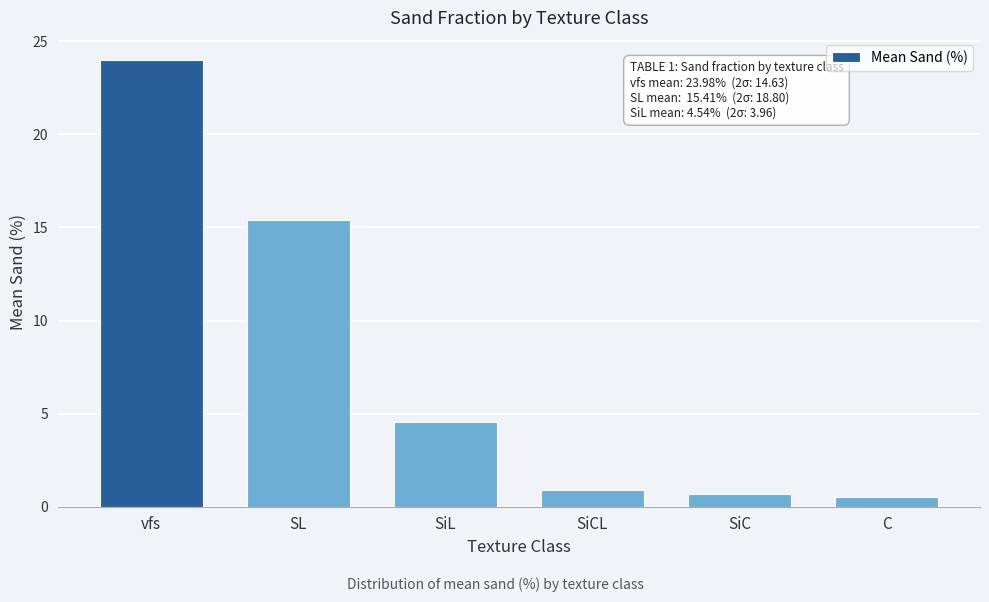

Reading left to right, transcribe all the data shown in this chart.

vfs=24.0	SL=15.4	SiL=4.5	SiCL=0.9	SiC=0.7	C=0.5